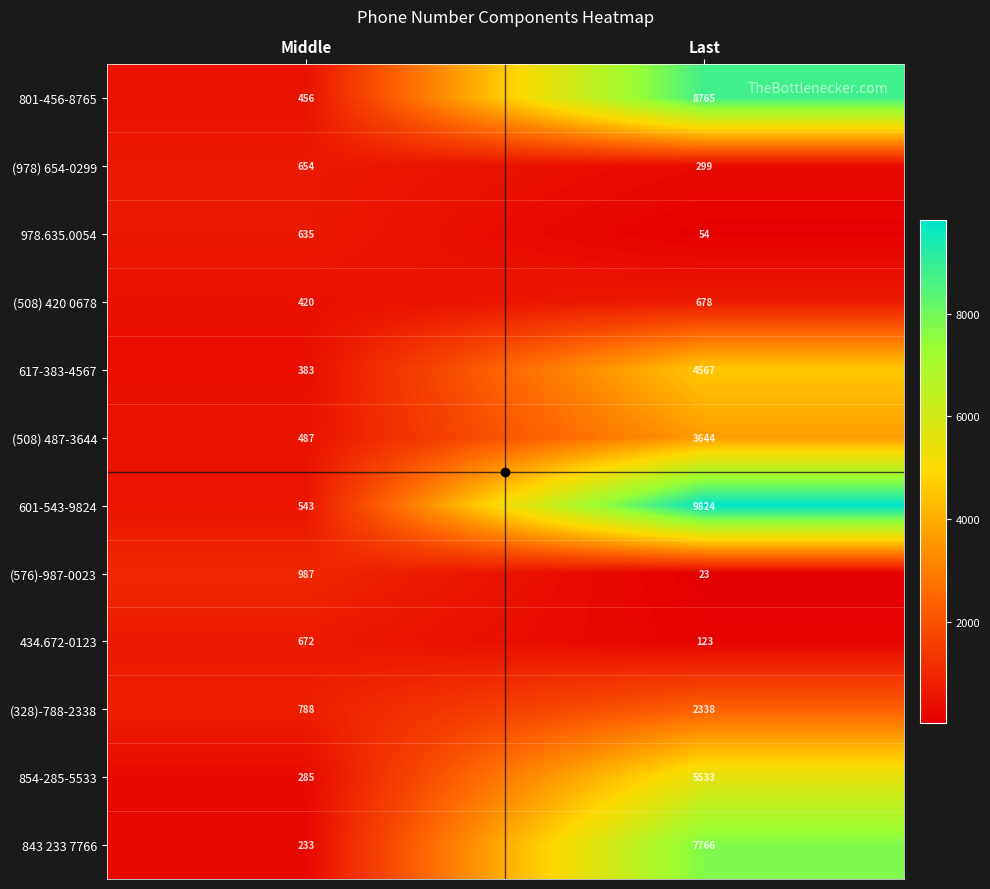

Which series changed the most between Middle and Last?

601-543-9824